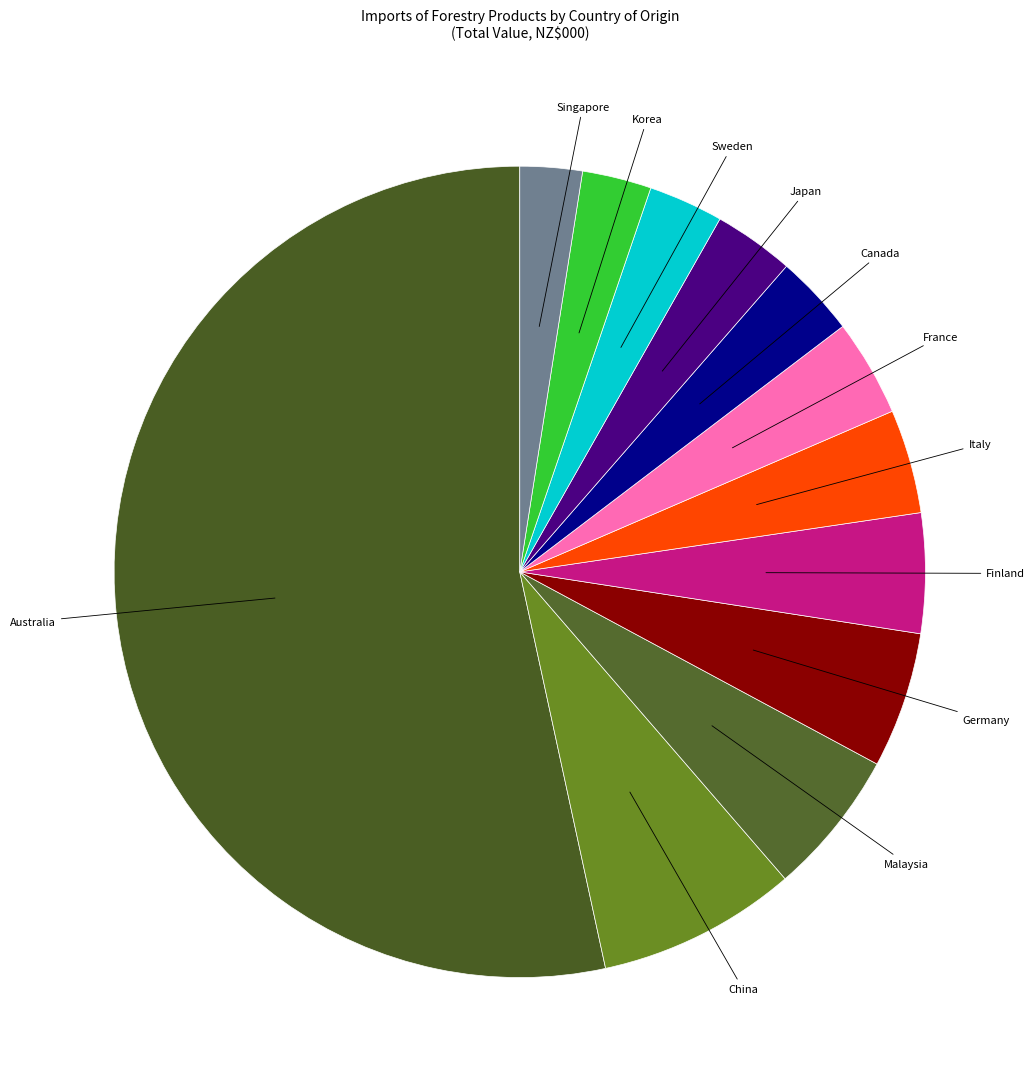

Rank the categories by value from lowest to highest.

Singapore, Korea, Sweden, Japan, Canada, France, Italy, Finland, Germany, Malaysia, China, Australia